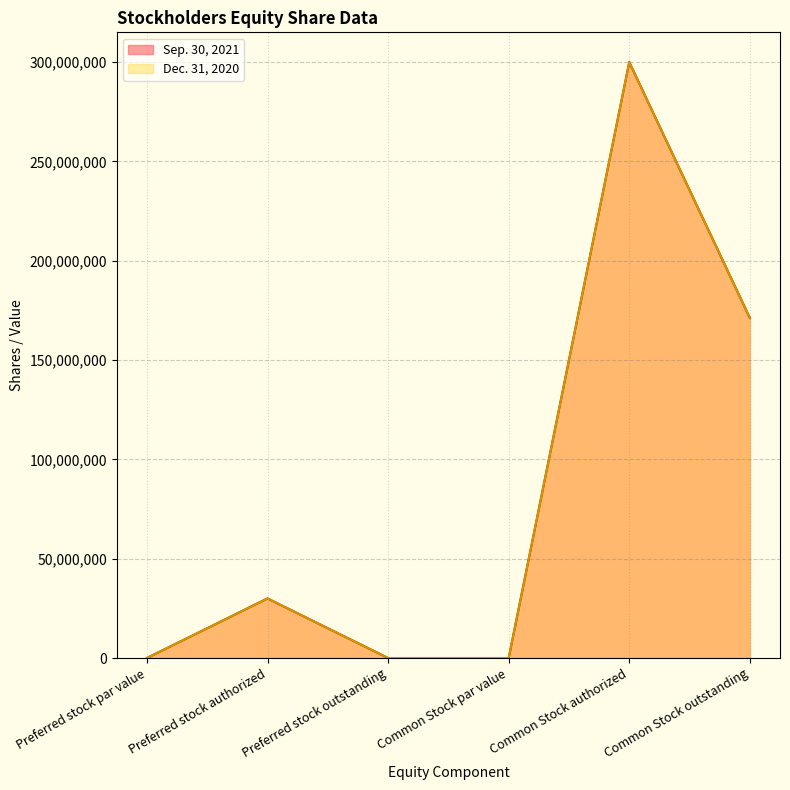

List the labels in order of Sep. 30, 2021 value, smallest first.

Preferred stock par value, Preferred stock outstanding, Common Stock par value, Preferred stock authorized, Common Stock outstanding, Common Stock authorized